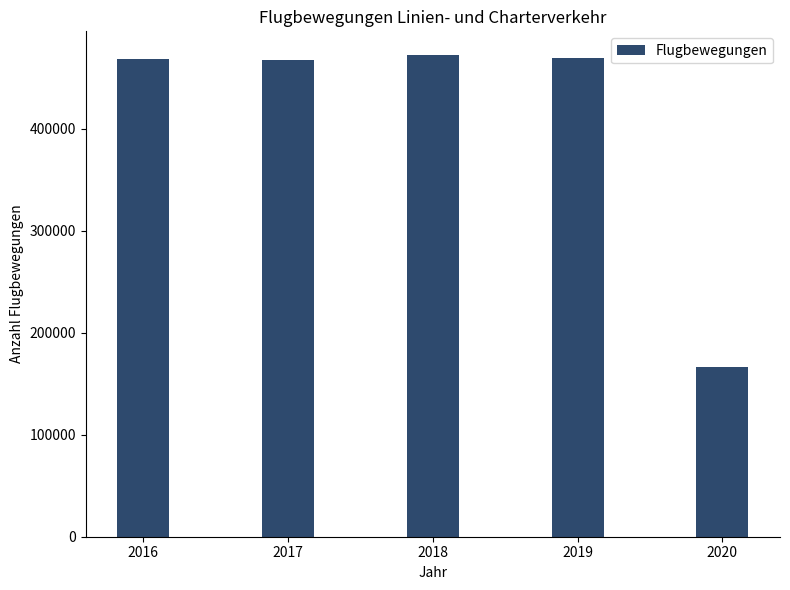

What is the minimum value shown in the chart?

166758